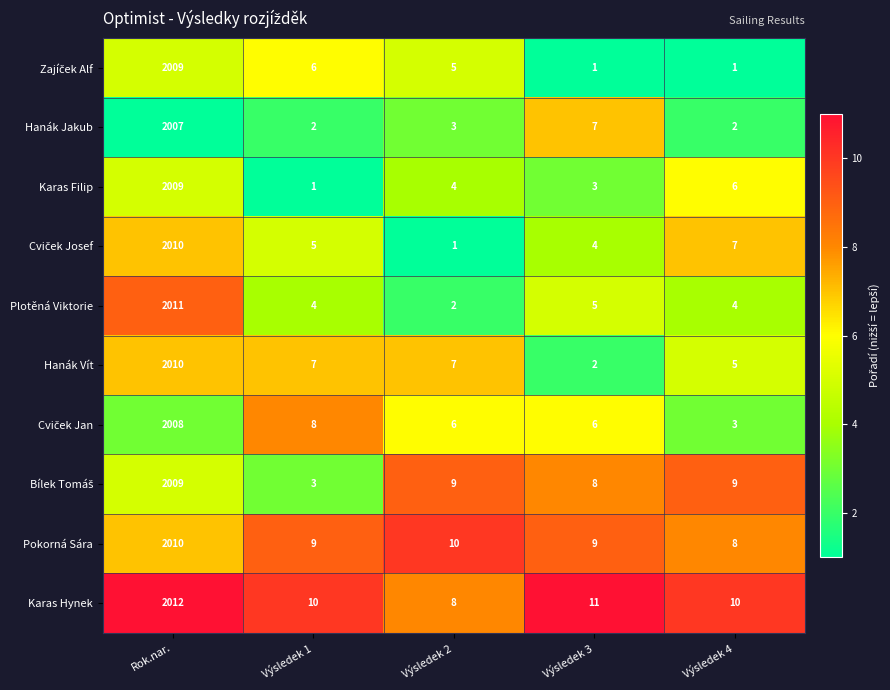

What is the maximum value shown in the chart?

2012